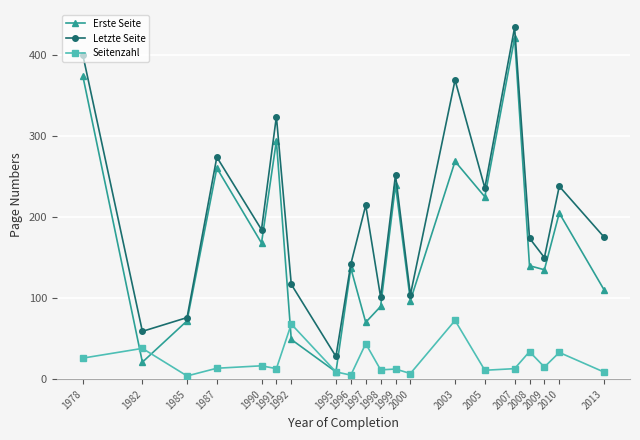

How many categories are shown in the chart?

20